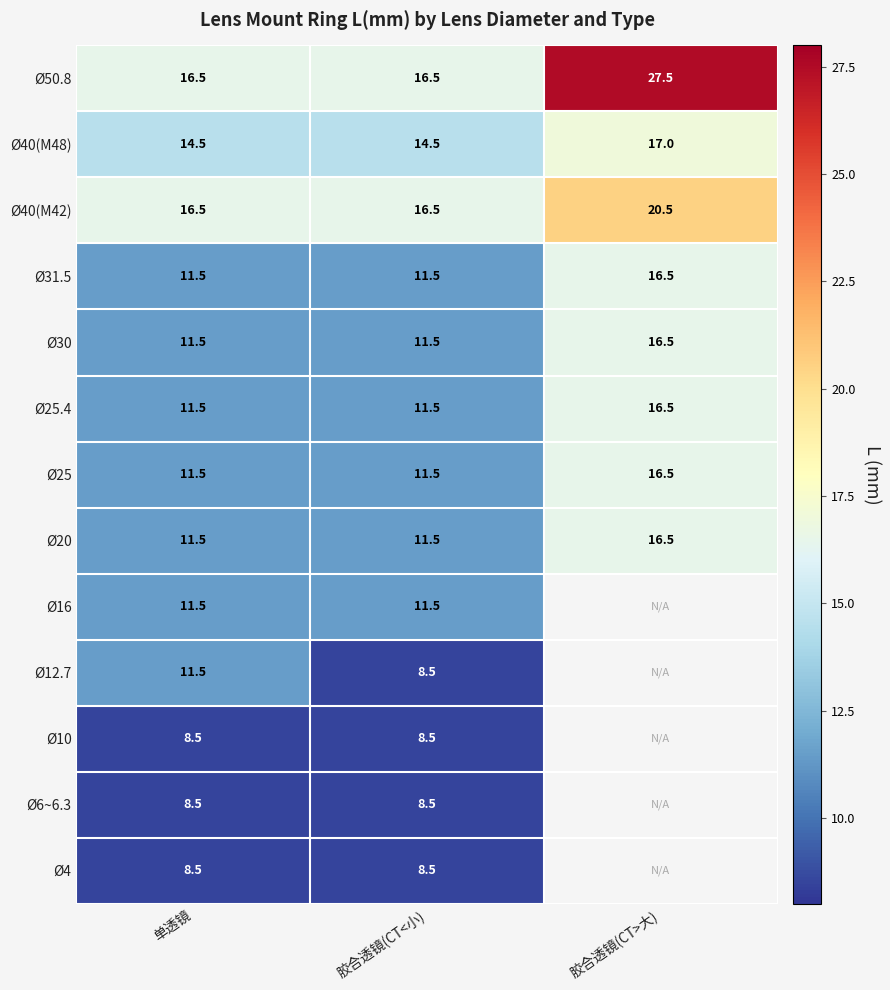

What is the total value across all series at 胶合透镜(CT<小)?

150.5